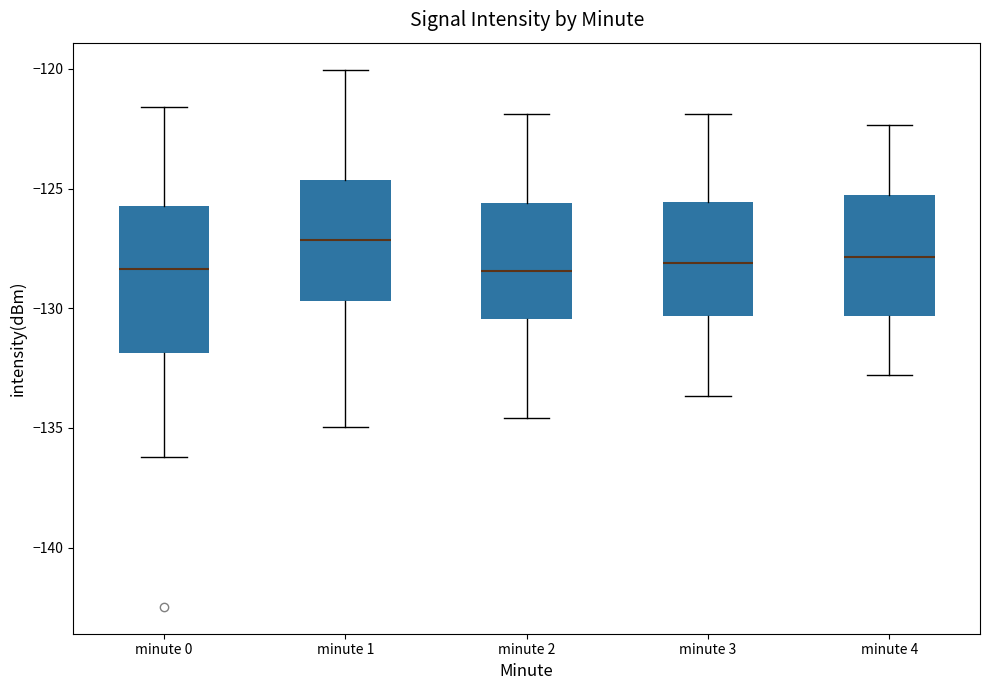

Where does the upper whisker of the box for minute 2 end on the y-axis? The values are not printed on the chart, so give them approximately, as read against the axis.

-122.0